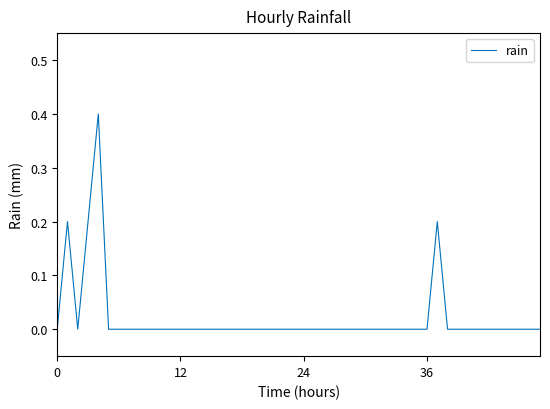

What is the greatest value displayed?

0.4